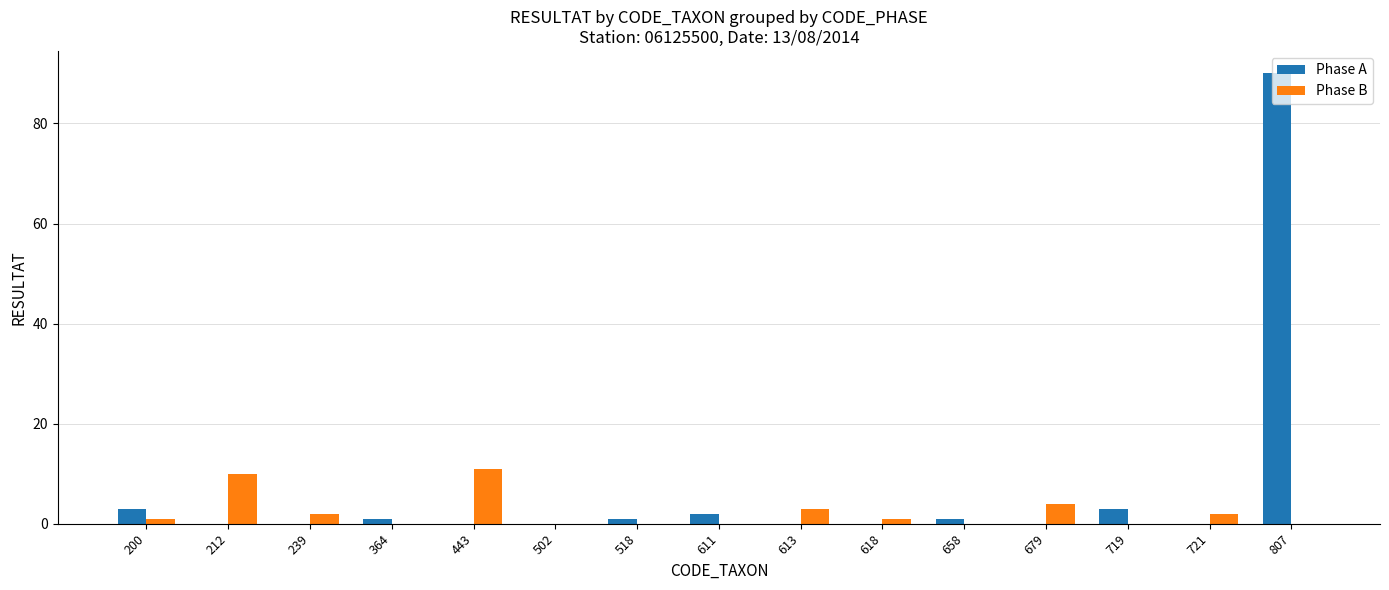

What is the sum of the Phase B values at 443 and 807?

11